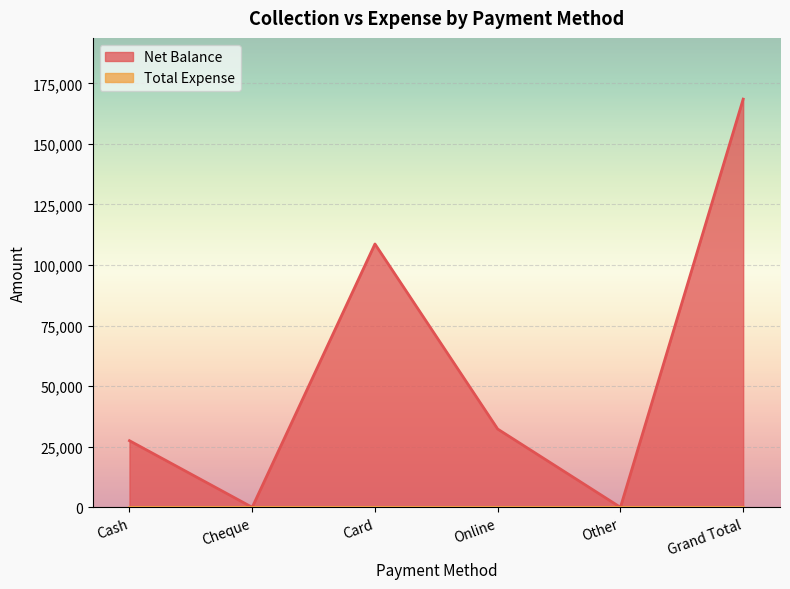

List the labels in order of value, smallest first.

Cheque, Other, Cash, Online, Card, Grand Total